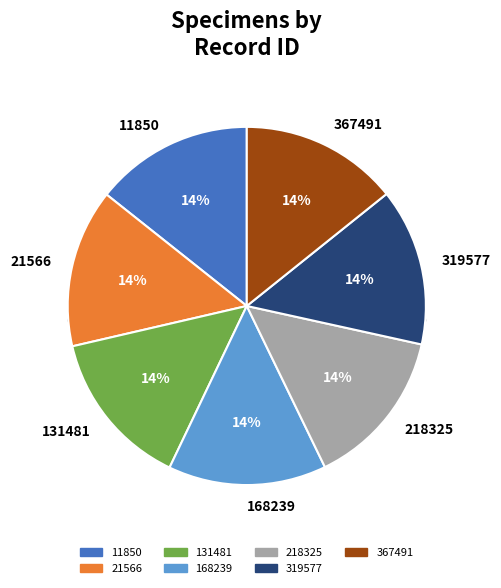

What percentage is the 319577 slice, to the nearest percent?

14%